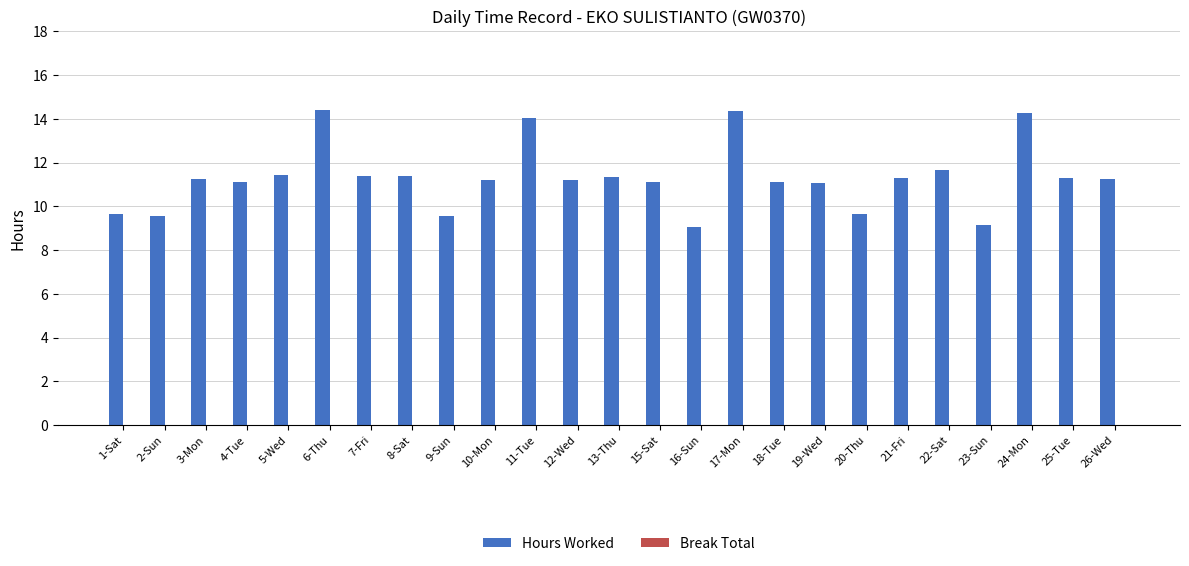

Which has a higher value, 1-Sat or 8-Sat?

8-Sat